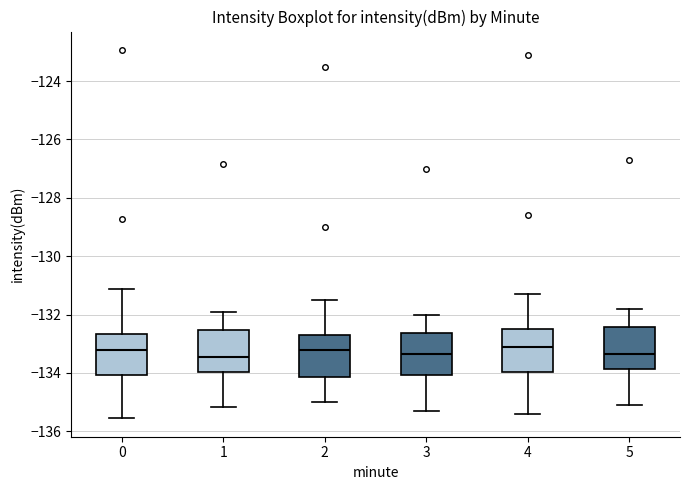

Reading left to right, transcribe this box plot: for each box, give where its median line is, the range the box spans, and where its two whiskers end, as read against the y-axis. The values are not printed on the chart, so give them approximately, as read against the axis.

0: median -133.2, box -134.0 to -132.6, whiskers -135.6 to -131.2
1: median -133.4, box -134.0 to -132.6, whiskers -135.2 to -131.8
2: median -133.2, box -134.2 to -132.6, whiskers -135.0 to -131.4
3: median -133.4, box -134.0 to -132.6, whiskers -135.2 to -132.0
4: median -133.0, box -134.0 to -132.4, whiskers -135.4 to -131.2
5: median -133.4, box -133.8 to -132.4, whiskers -135.0 to -131.8